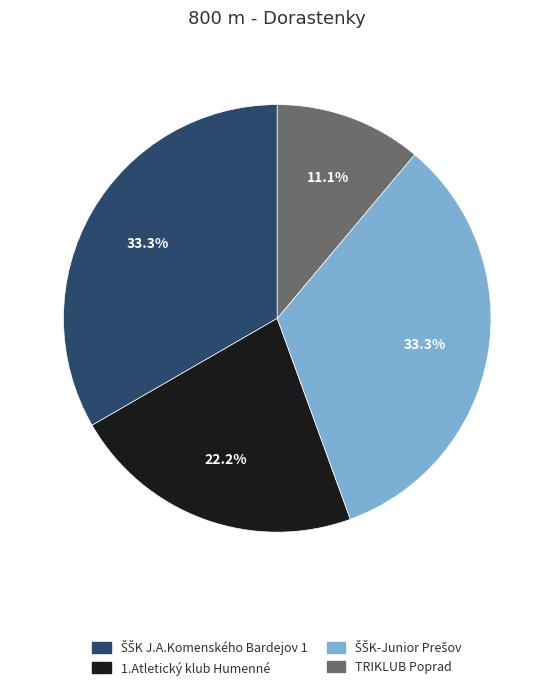

Is there any slice that represents more than half of the pie?

No